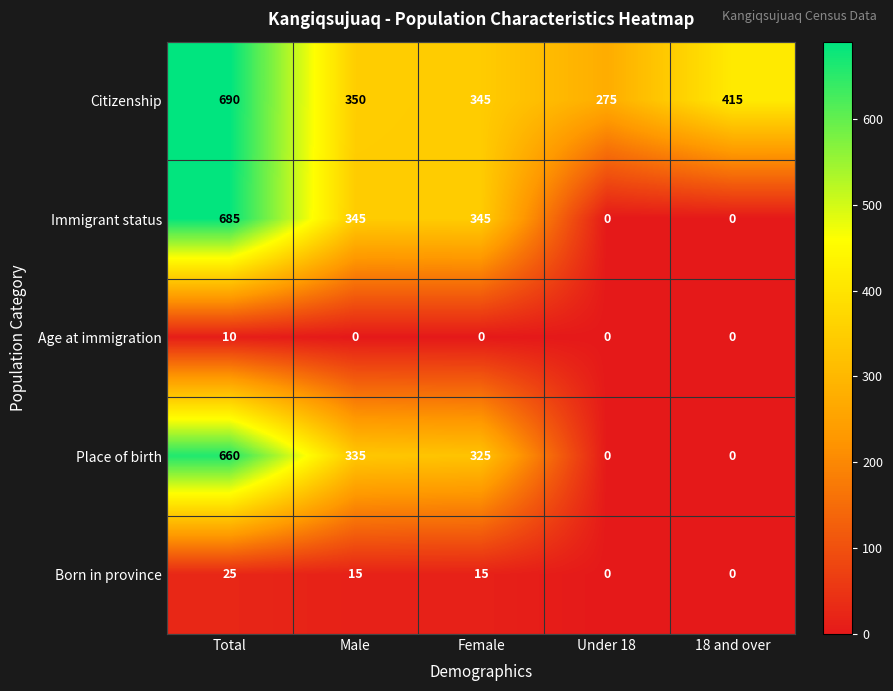

Which category has the highest value across all series?

Total